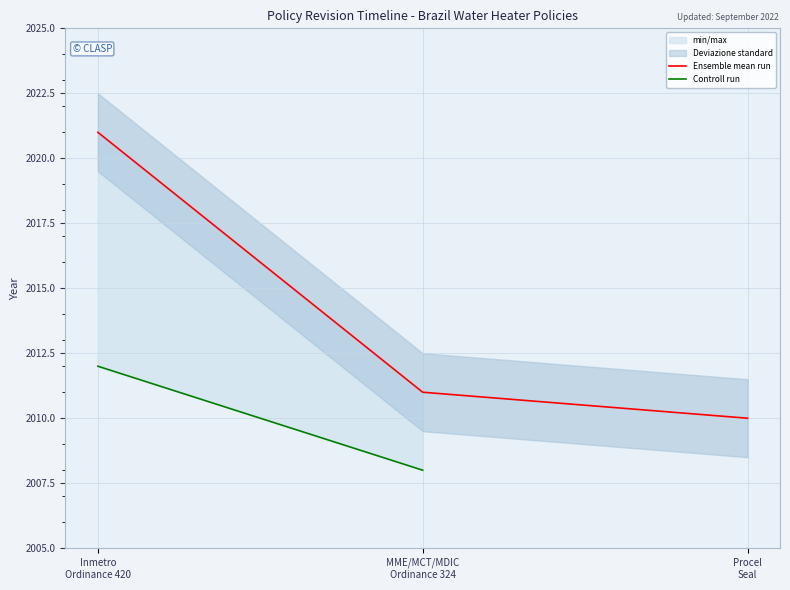

How many lines are shown in the chart?

2